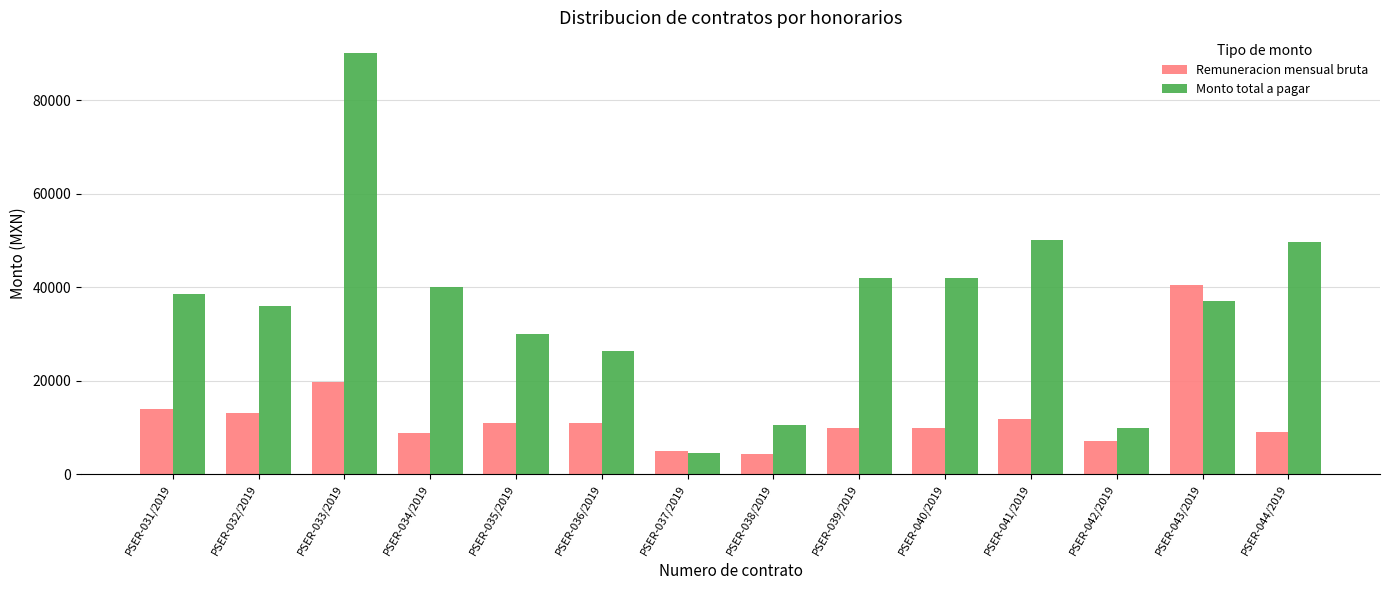

What is the minimum value shown in the chart?

4377.4